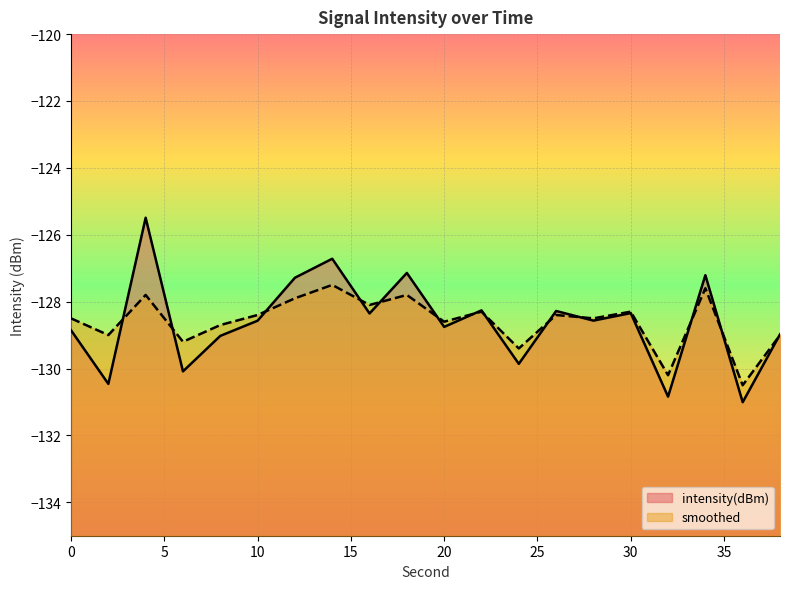

How many categories are shown in the chart?

20